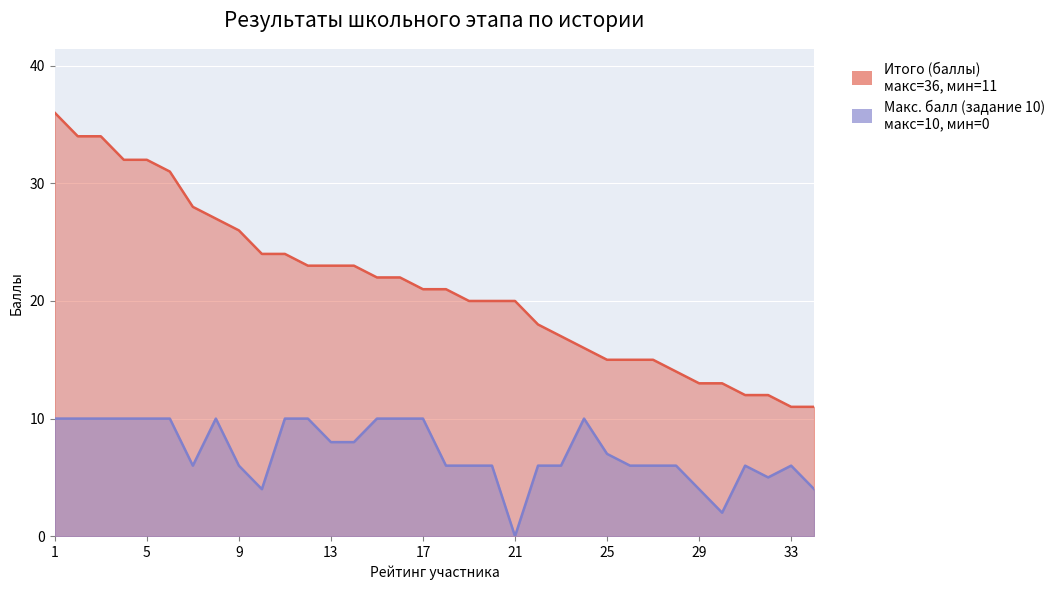

Rank the series by their average value, from highest to lowest.

Итого (баллы), Макс. балл (задание 10)